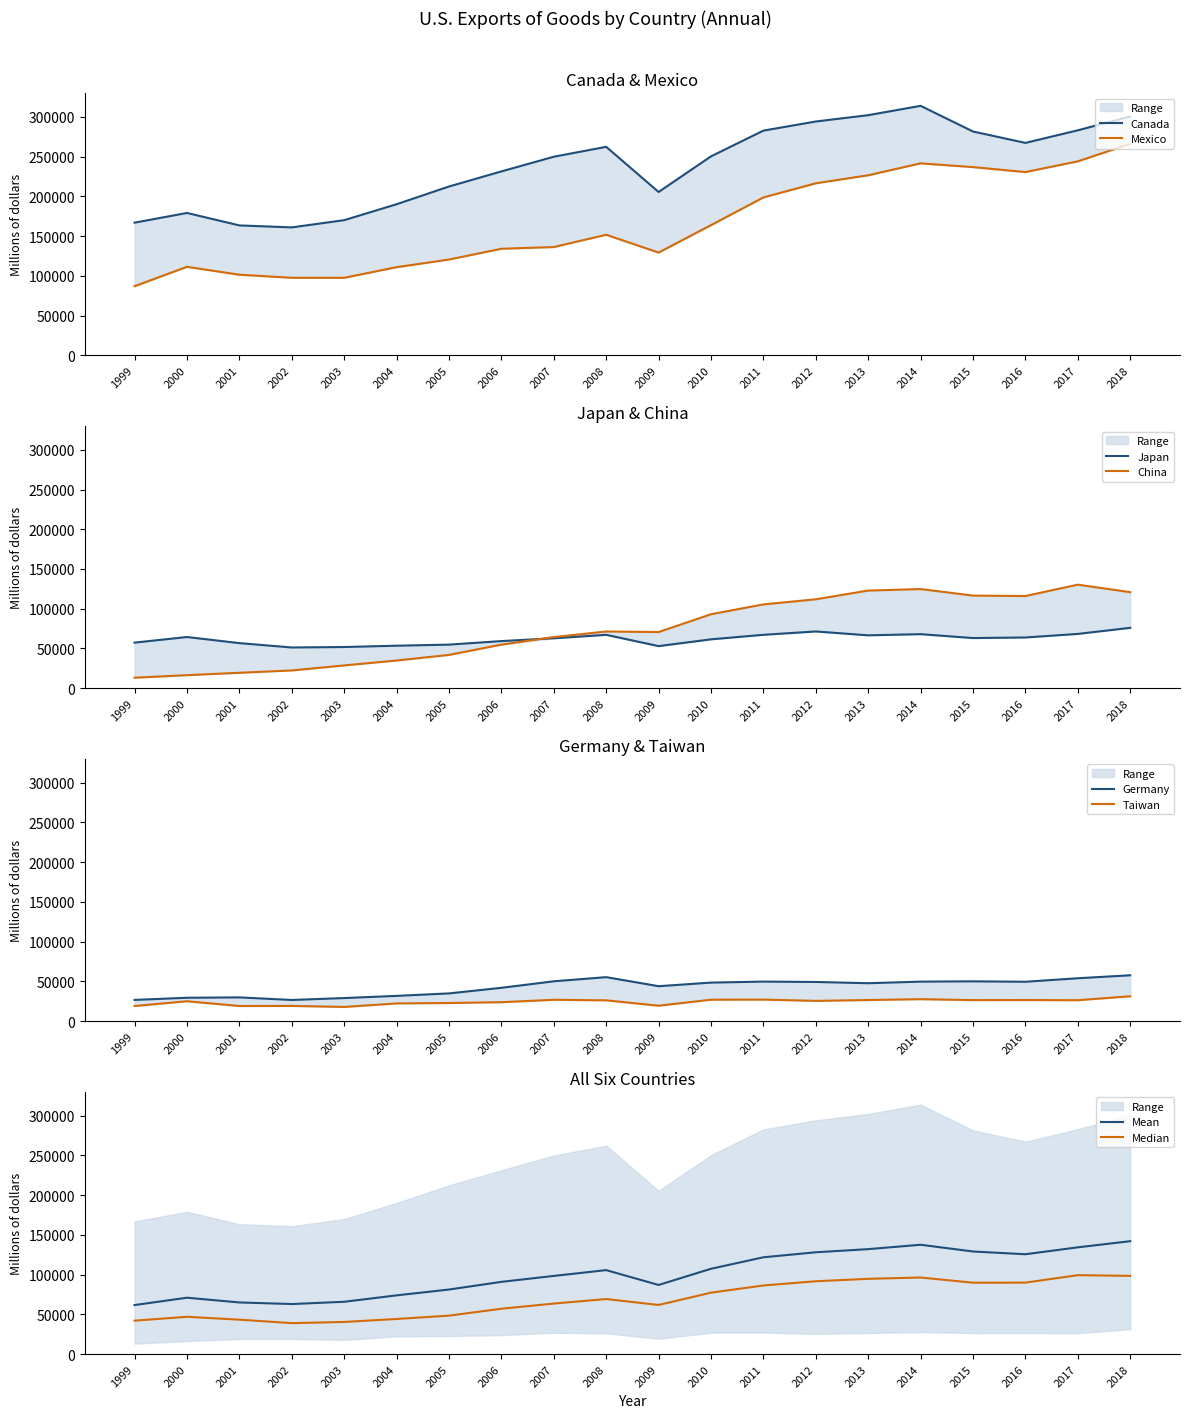

How many values in the Germany series exceed 48482?

9